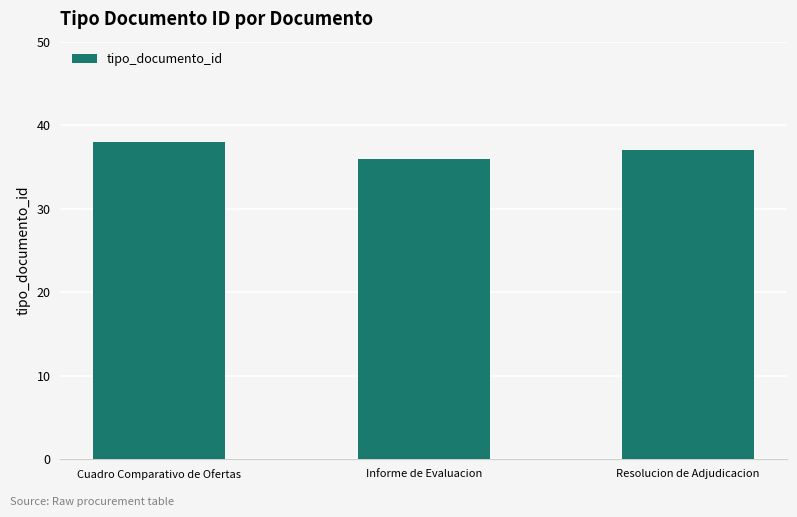

Which category has the highest value across all series?

Cuadro Comparativo de Ofertas